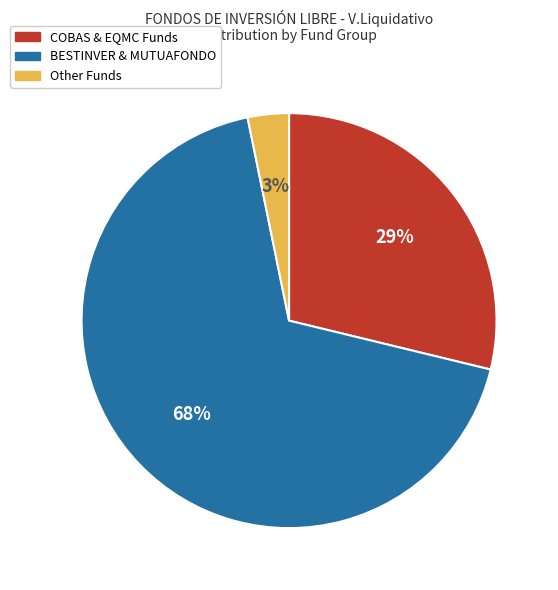

To the nearest percent, what is the average slice percentage?

33%